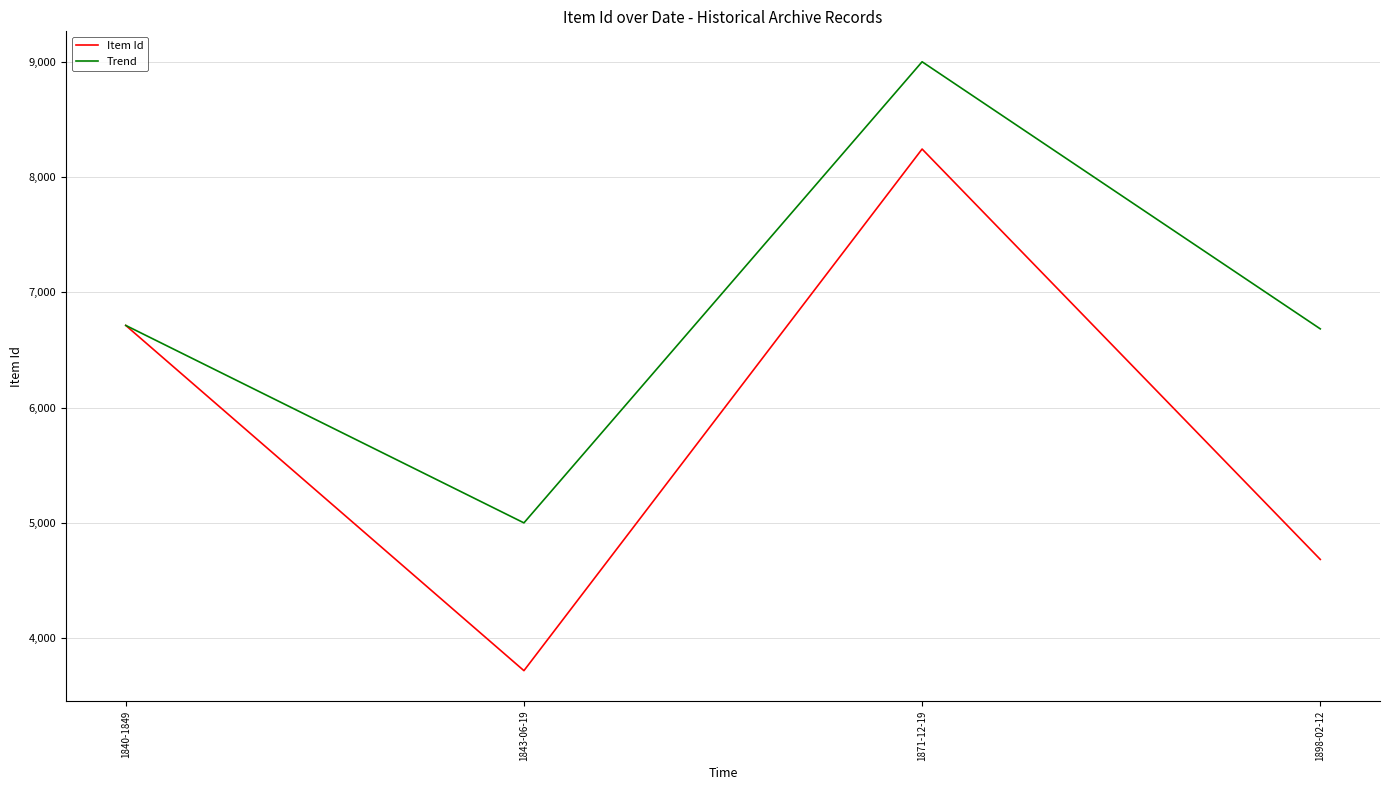

Reading left to right, what are all the values shown in this chart?

Item Id: 6713	3718	8243	4683
Trend: 6713	5000	9000	6683